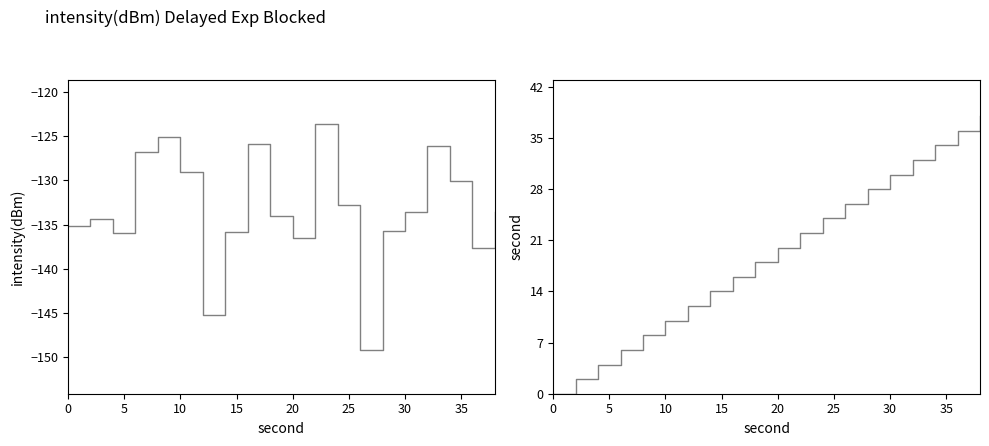

How many lines are shown in the chart?

2